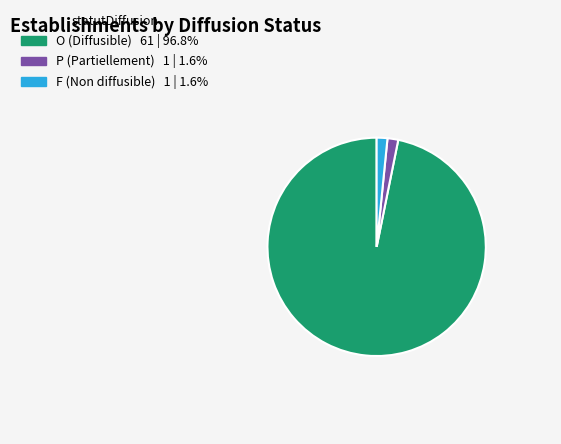

How many segments does this pie chart have?

3